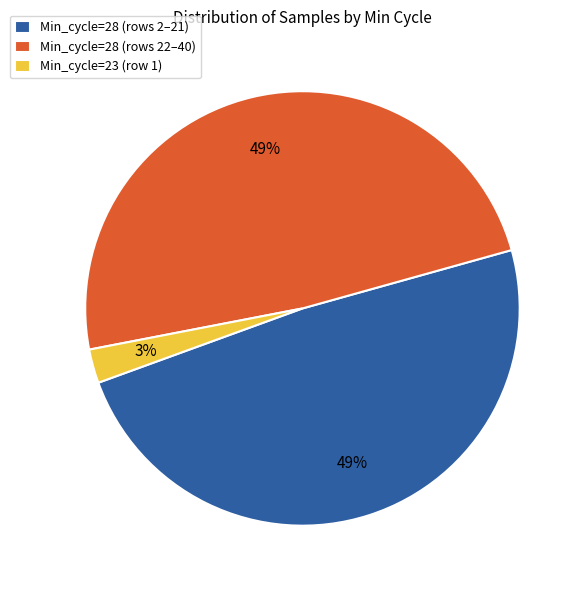

Is it true that Min_cycle=28 (rows 2–21) is 35% of the pie?

False